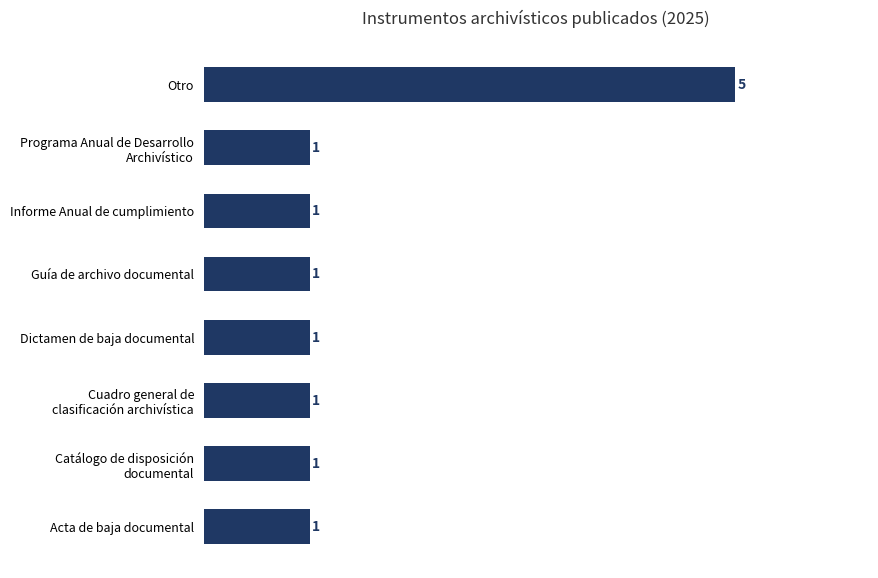

How many data points are above 1?

1